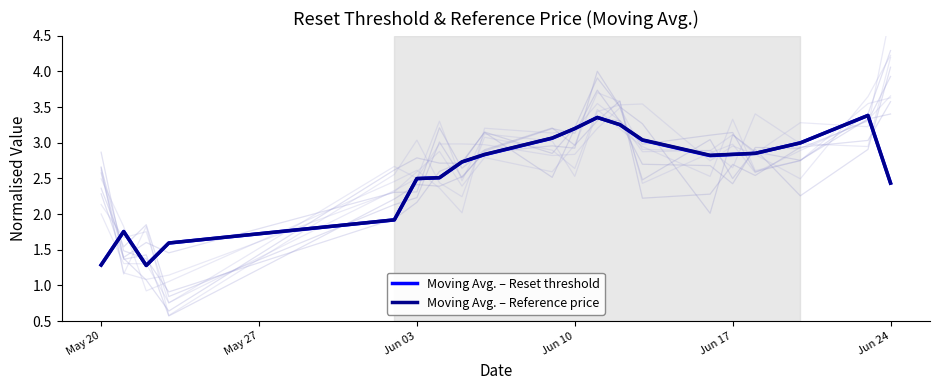

The Moving Avg. – Reference price series shows 2.4 at Jun 24. True or false?

True